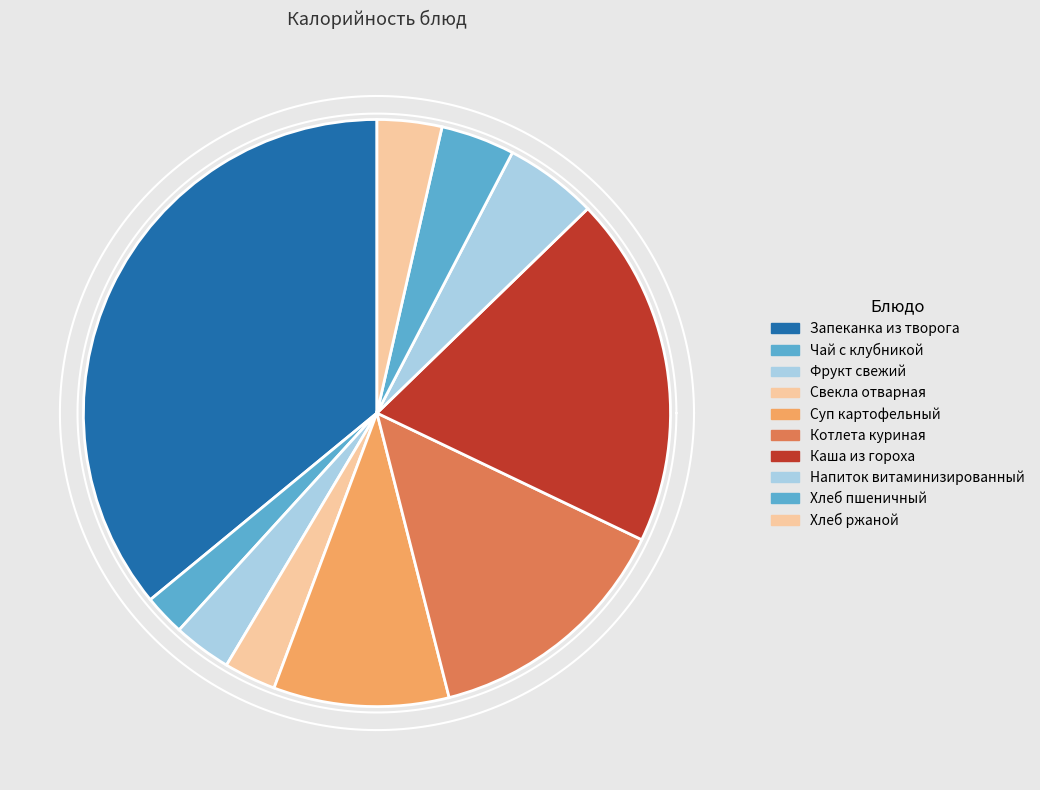

How much of the chart is everything except Хлеб ржаной?

96.4%